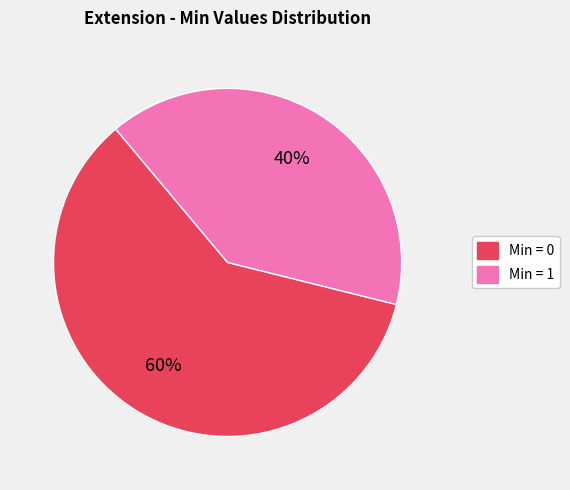

Does any single category account for the majority?

Yes